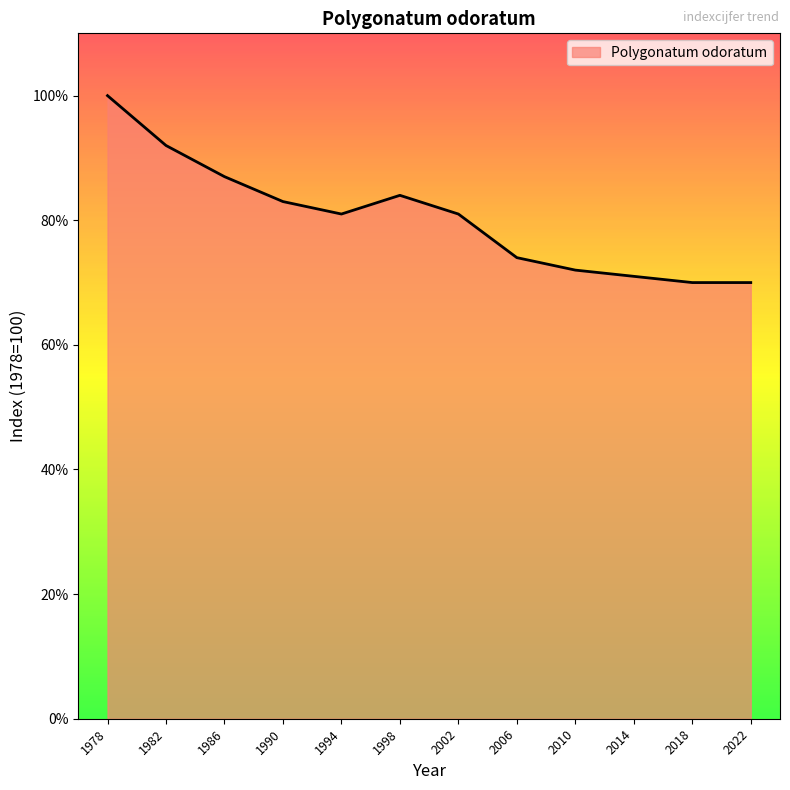

Reading left to right, extract all data points from this chart.

1978=100	1982=92	1986=87	1990=83	1994=81	1998=84	2002=81	2006=74	2010=72	2014=71	2018=70	2022=70